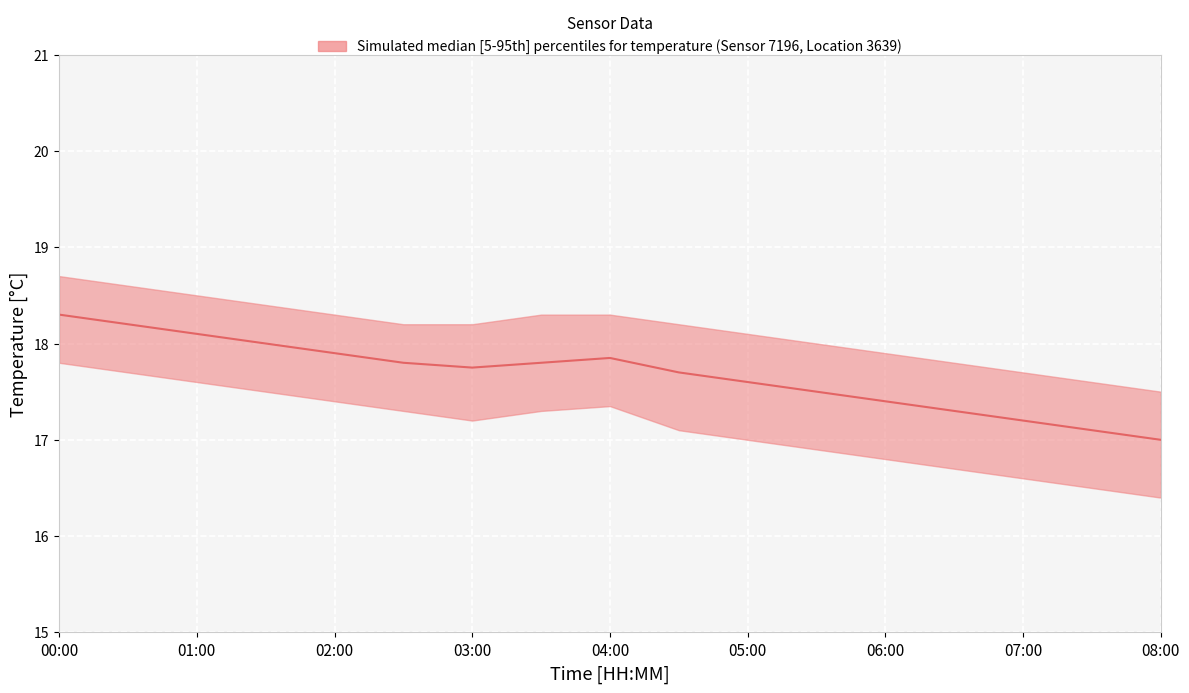

Approximately how many times larger is the value at 05:00 compared to 08:00?

1.0